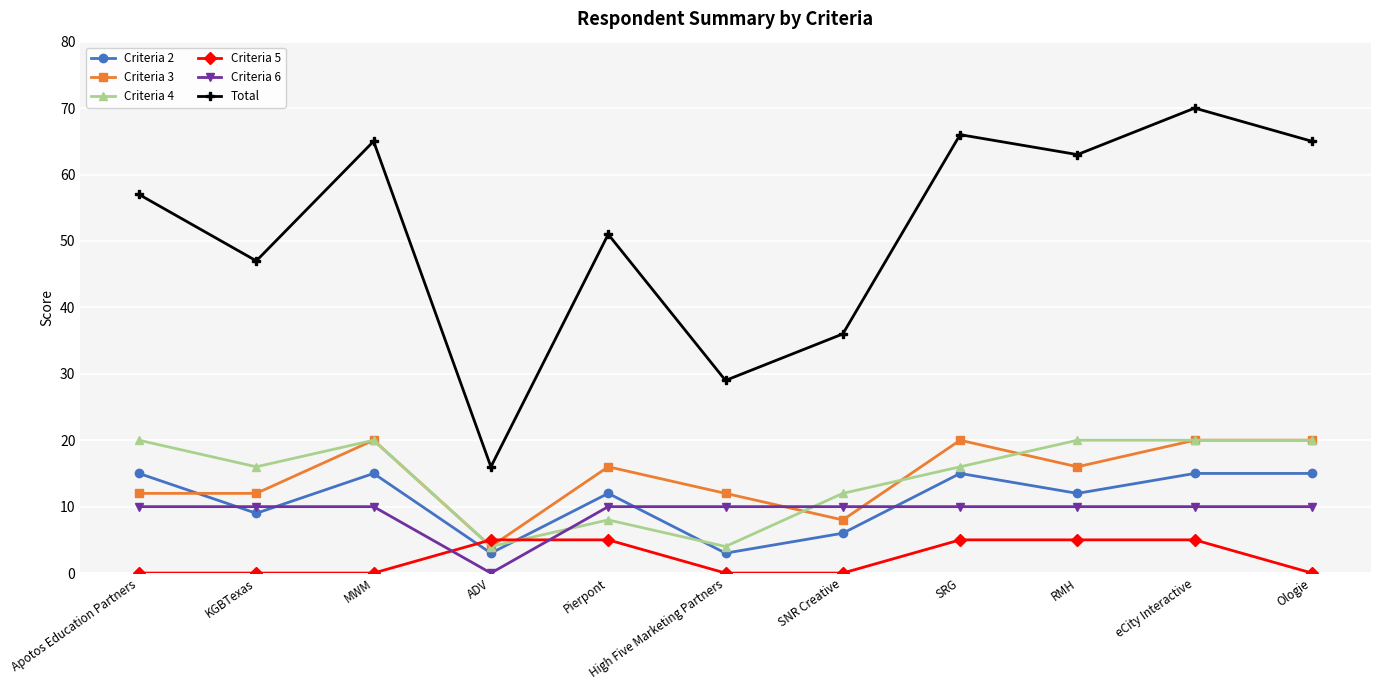

How many lines are shown in the chart?

6